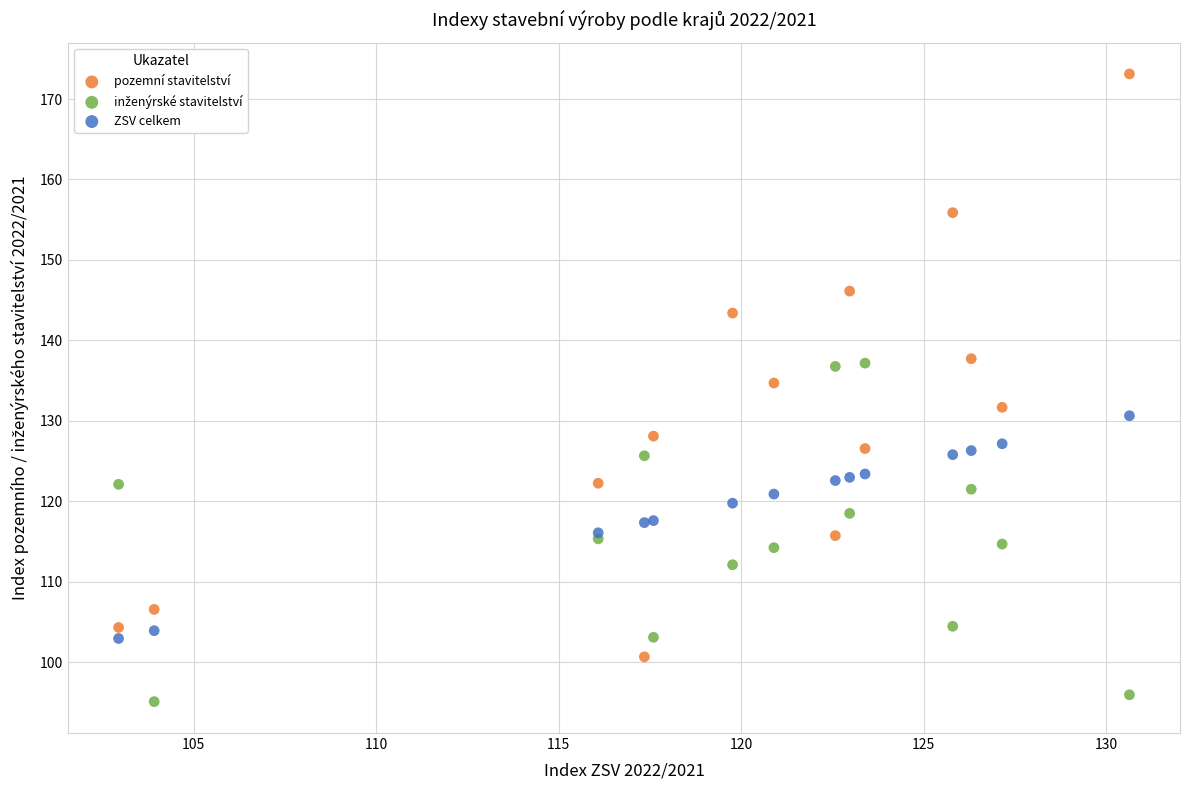

What is the X range (max minus min) for the scatter plot?

27.7